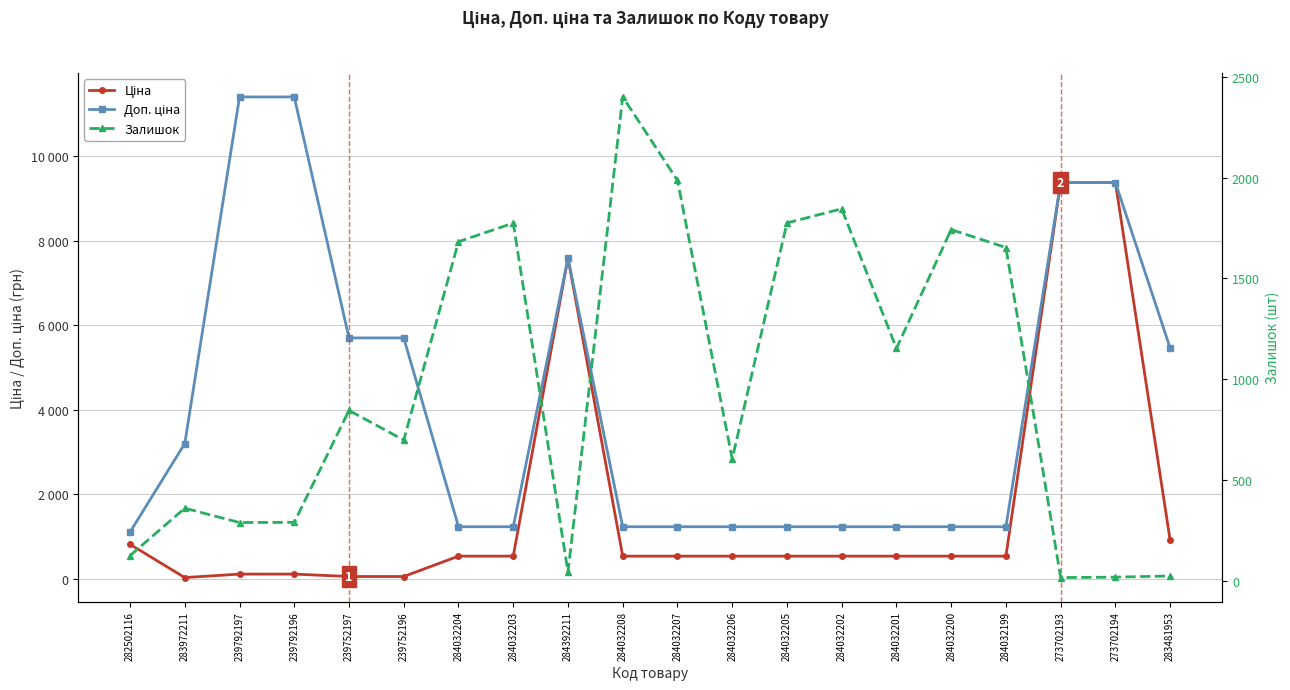

In Доп. ціна, how many points are higher than both neighbors (excluding endpoints)?

1